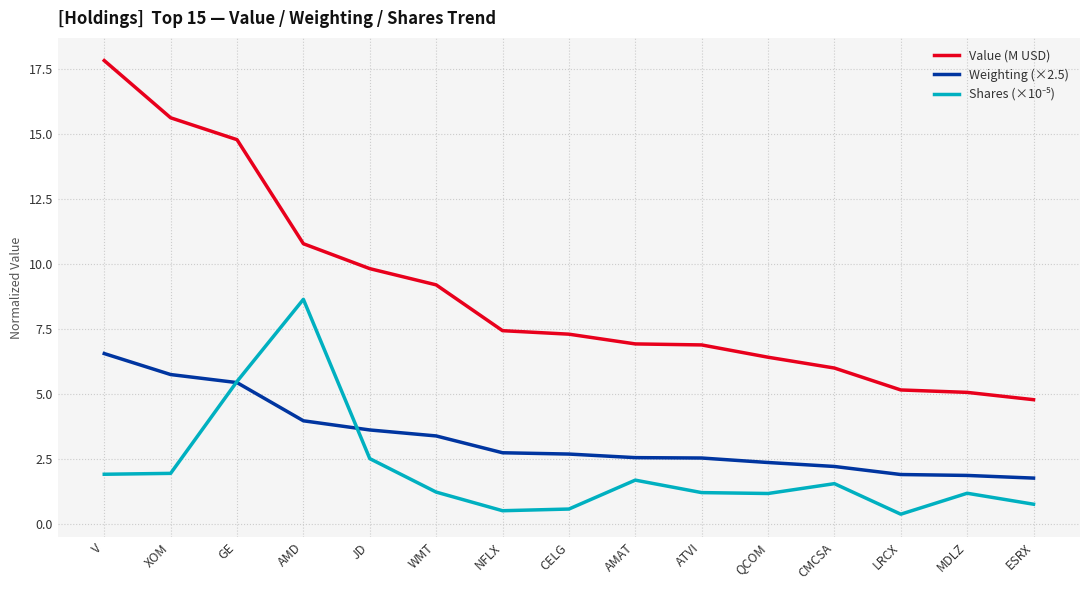

True or false: Weighting (×2.5) and Value (M USD) cross at least once.

False